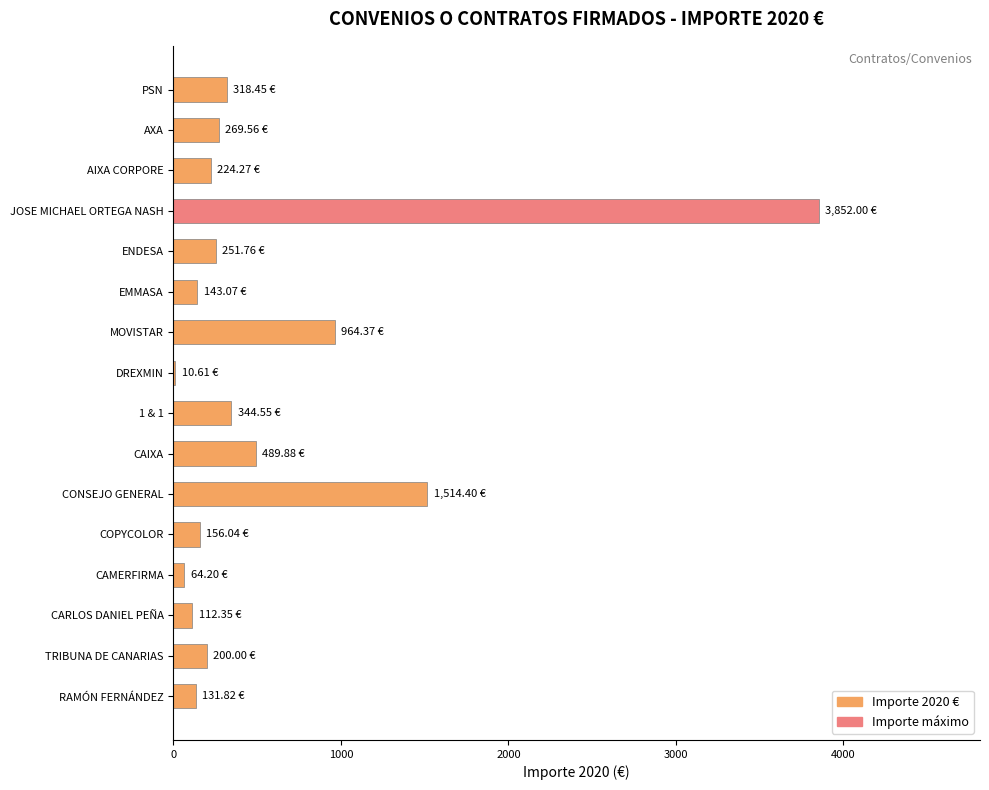

What is the change in value from AXA to CAIXA?

+220.3